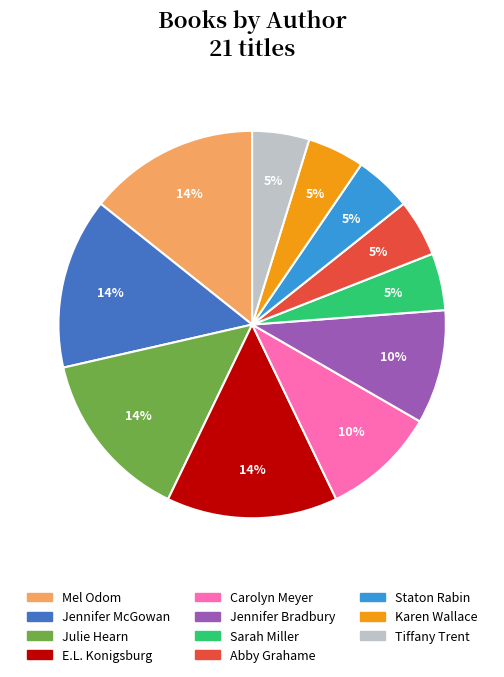

Is there any slice that represents more than half of the pie?

No